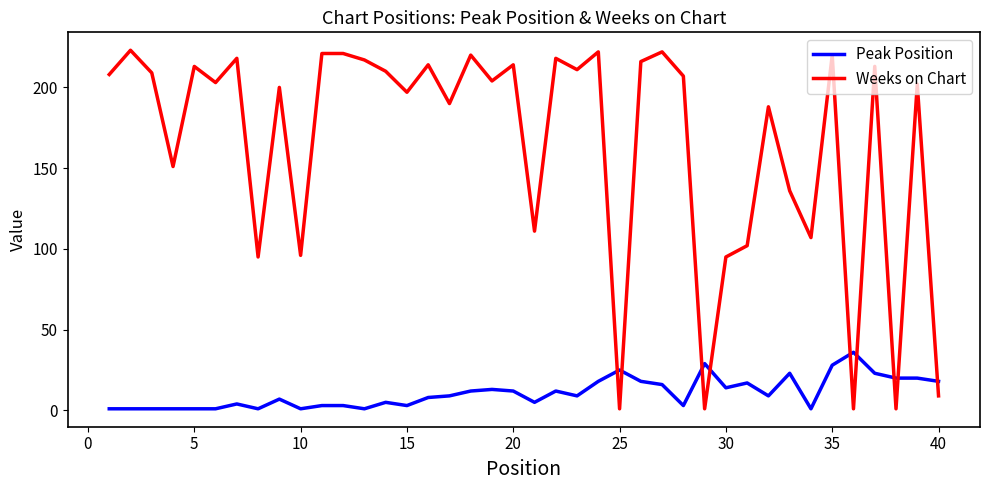

List the series in order of their peak value, highest first.

Weeks on Chart, Peak Position